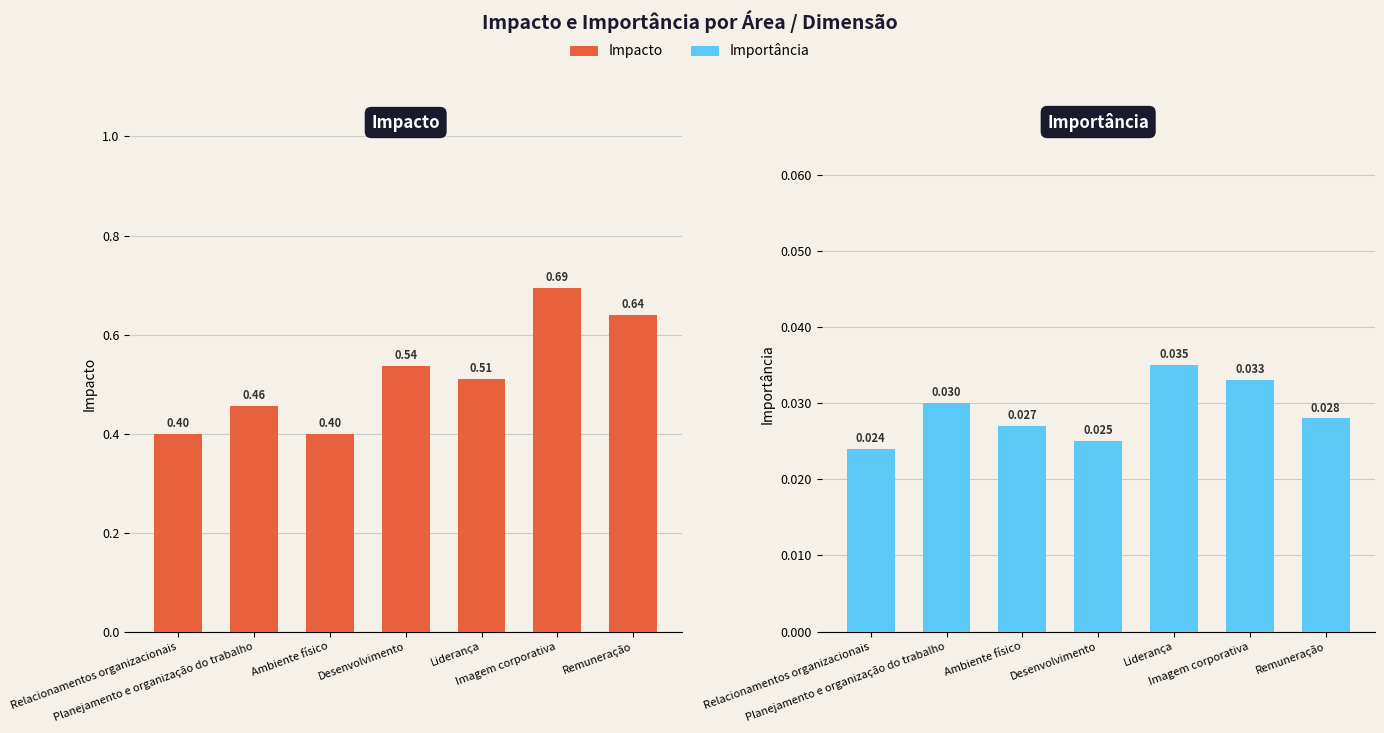

What is the label of the 7th bar from the right?

Relacionamentos organizacionais